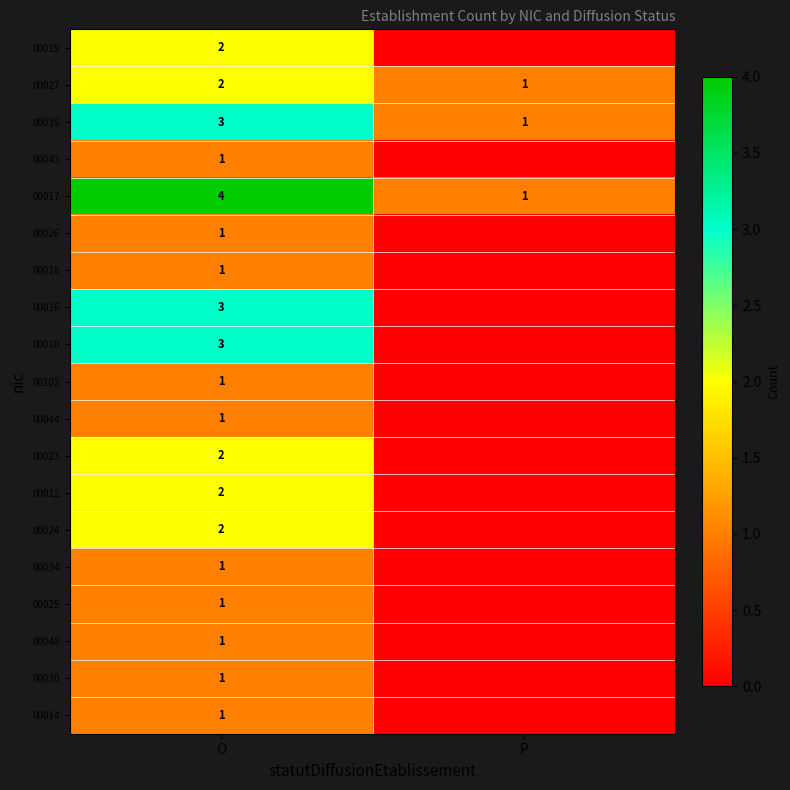

Is it true that 00017 equals 4 at O?

True